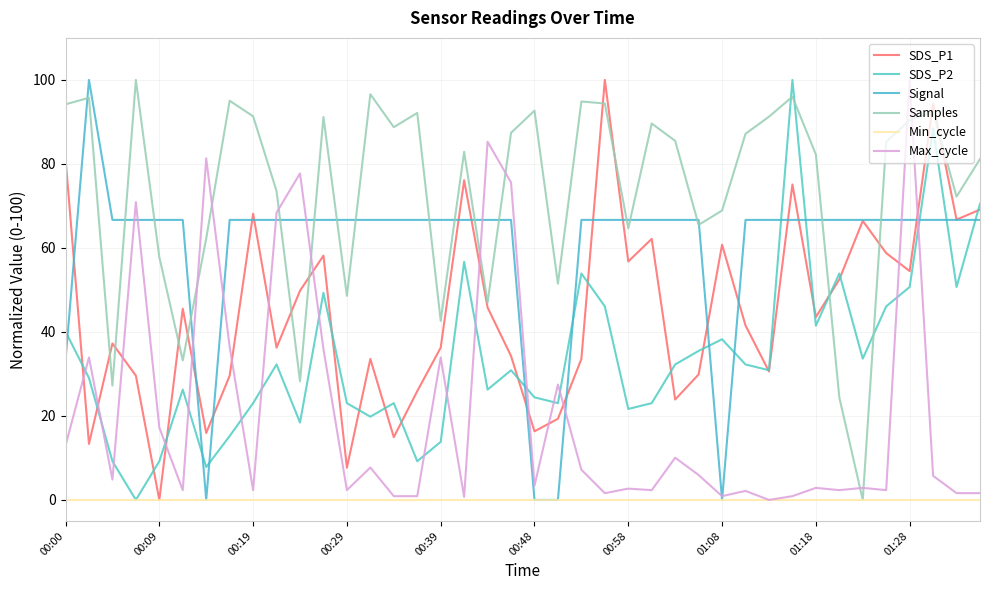

Does the chart display data point markers on the line(s)?

No